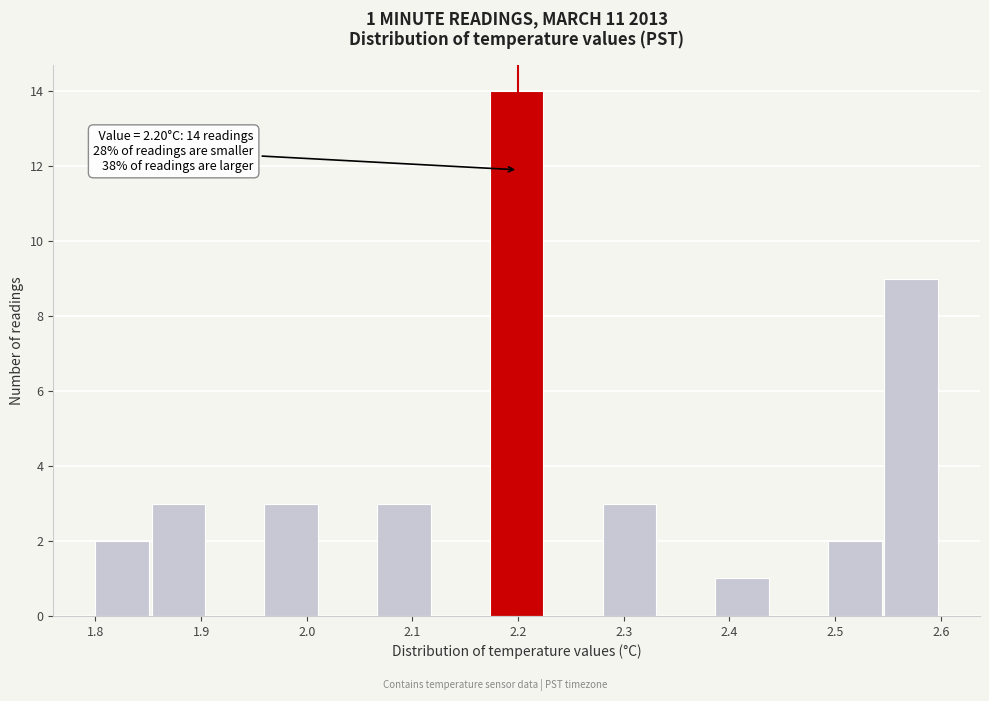

Which range on the x-axis has the tallest bar?

2.17 to 2.23